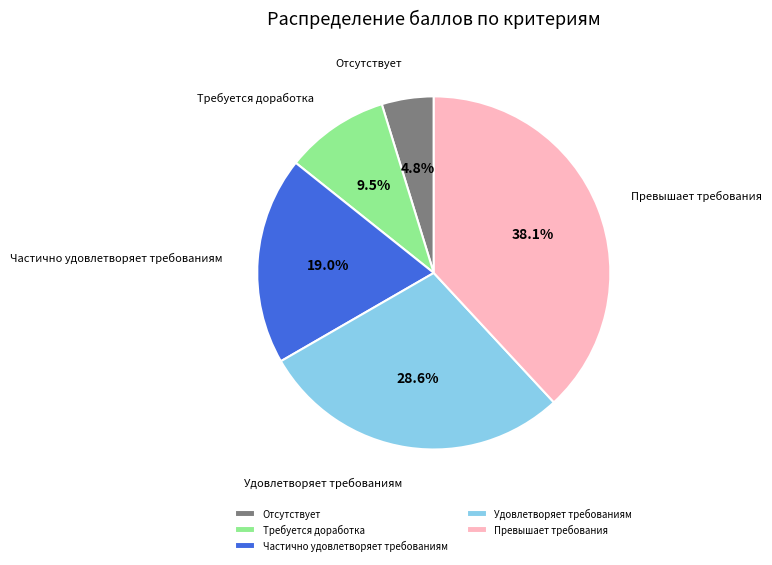

Does Частично удовлетворяет требованиям account for over 50% of the chart?

No